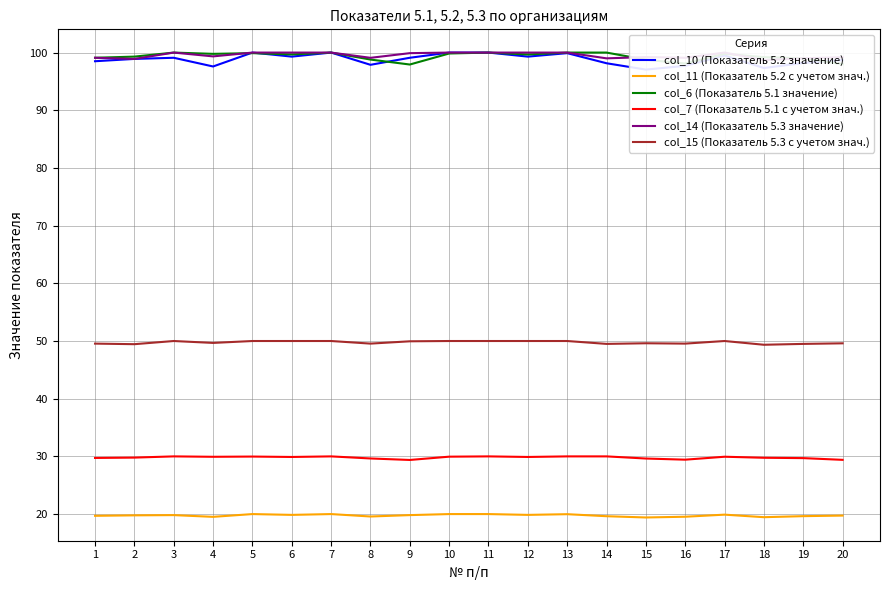

How many interior local peaks does the col_11 (Показатель 5.2 с учетом знач.) series have?

5